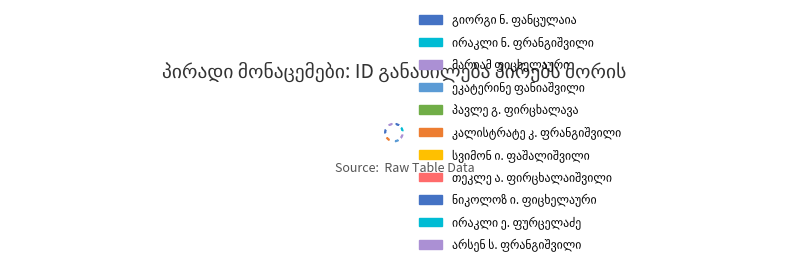

Count the number of slices in the pie.

11